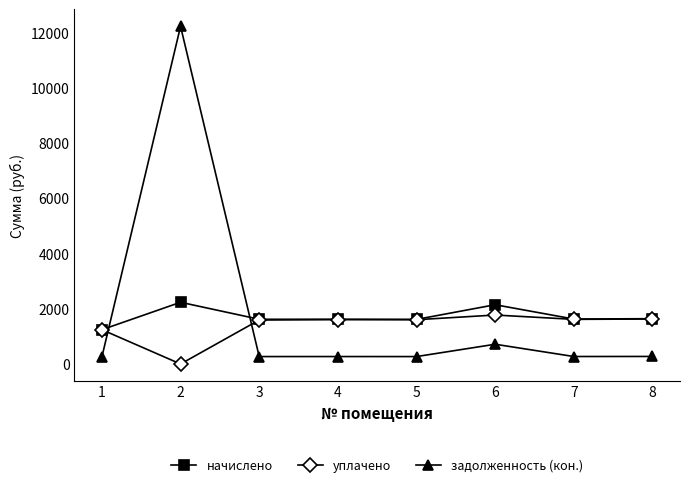

What is the difference between the second highest and minimum values in the задолженность (кон.) series?

457.9